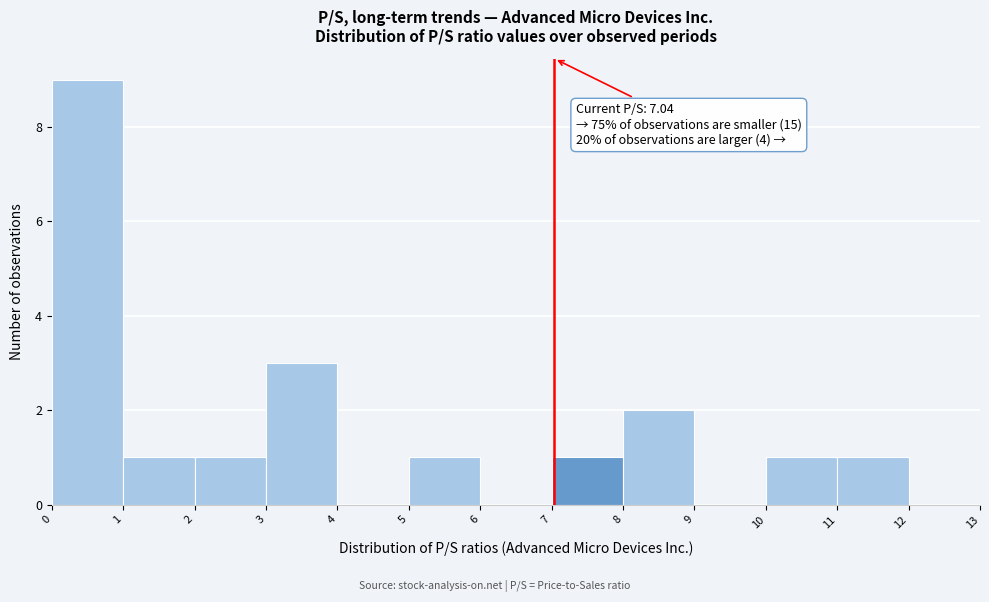

Which range on the x-axis has the tallest bar?

0 to 1